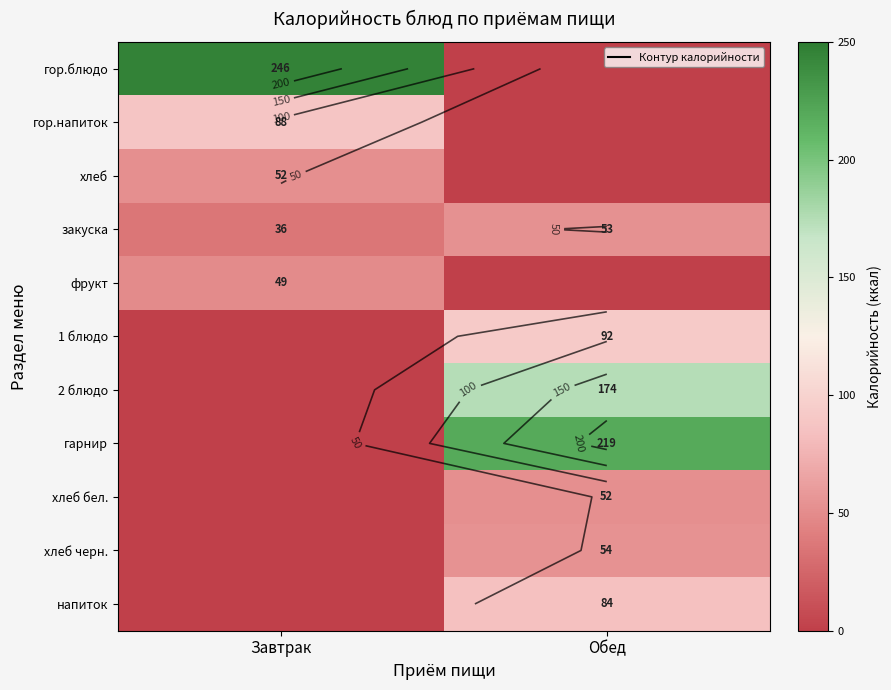

How many data points in напиток are less than 84?

1